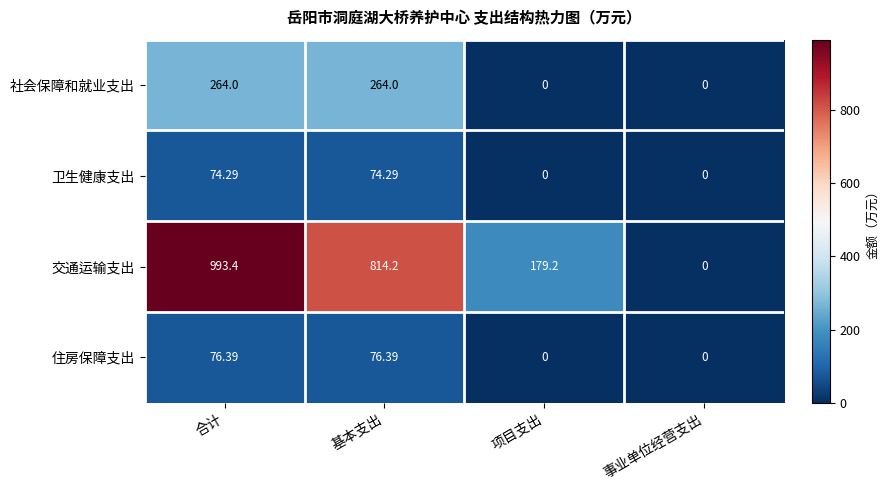

What is the greatest value displayed?

993.4